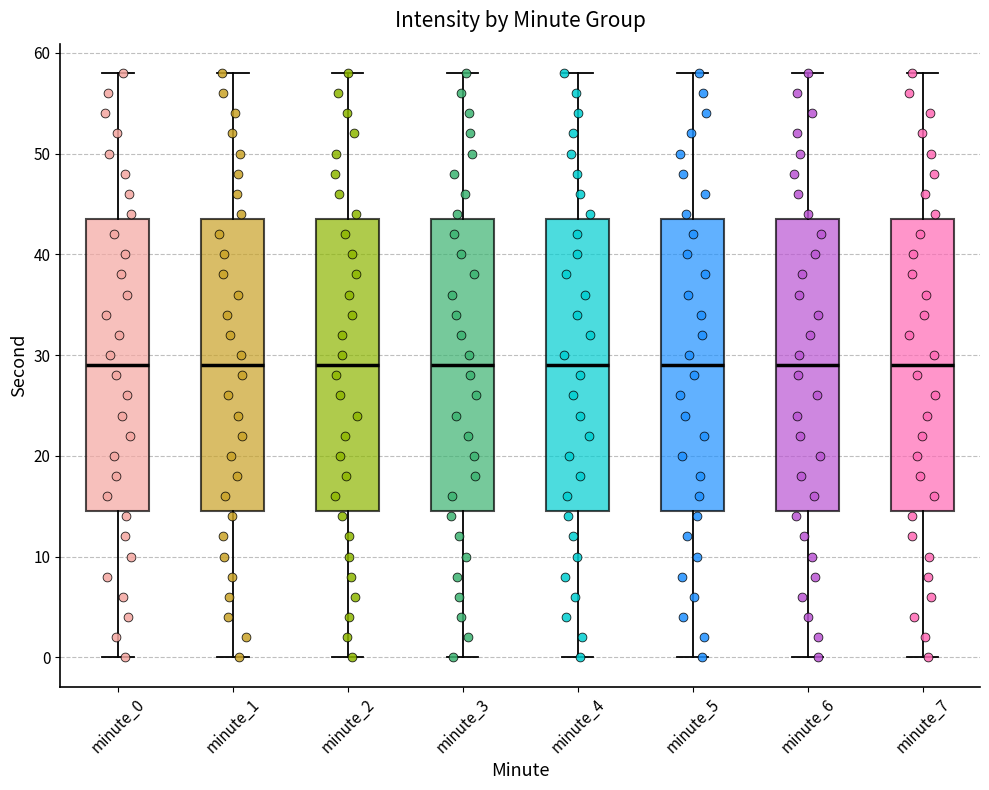

Reading left to right, read every box against the y-axis: the position of its median line, the range the box covers, and the ends of its whiskers. The values are not printed on the chart, so give them approximately, as read against the axis.

minute_0: median 29, box 15 to 44, whiskers 0 to 58
minute_1: median 29, box 15 to 44, whiskers 0 to 58
minute_2: median 29, box 15 to 44, whiskers 0 to 58
minute_3: median 29, box 15 to 44, whiskers 0 to 58
minute_4: median 29, box 15 to 44, whiskers 0 to 58
minute_5: median 29, box 15 to 44, whiskers 0 to 58
minute_6: median 29, box 15 to 44, whiskers 0 to 58
minute_7: median 29, box 15 to 44, whiskers 0 to 58